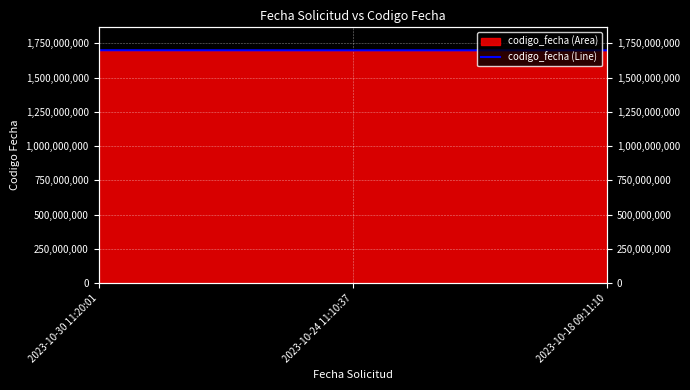

What is the approximate value at 2023-10-24 11:10:37?

1698166155